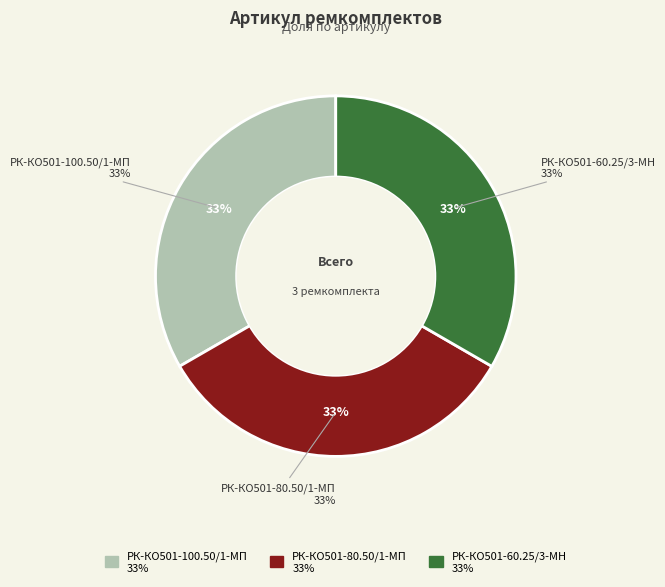

To the nearest percent, what portion does РК-КО501-80.50/1-МП represent?

33%